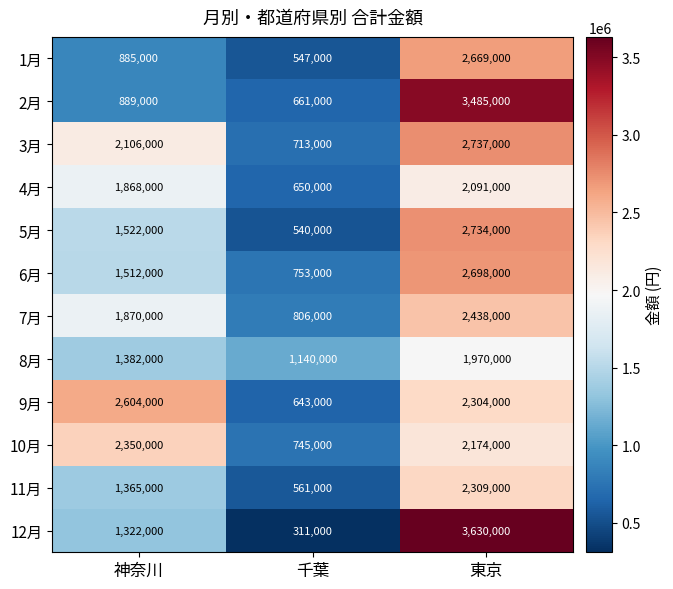

Rank the series by their maximum value, from lowest to highest.

8月, 4月, 11月, 10月, 7月, 9月, 1月, 6月, 5月, 3月, 2月, 12月